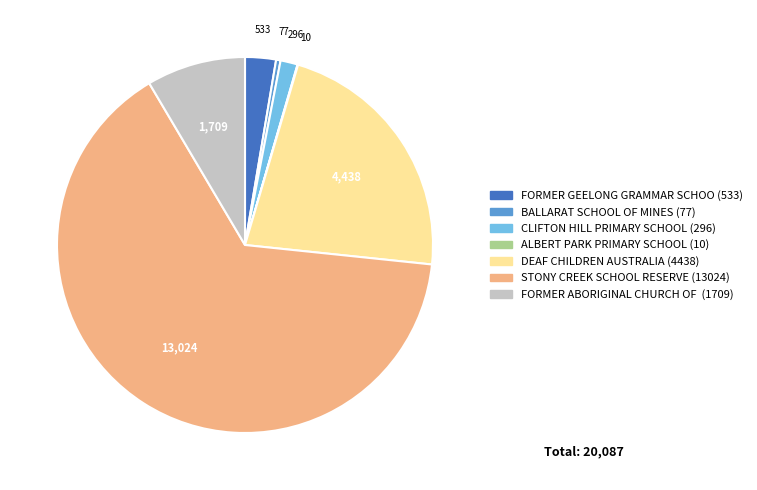

Is there any slice that represents more than half of the pie?

Yes